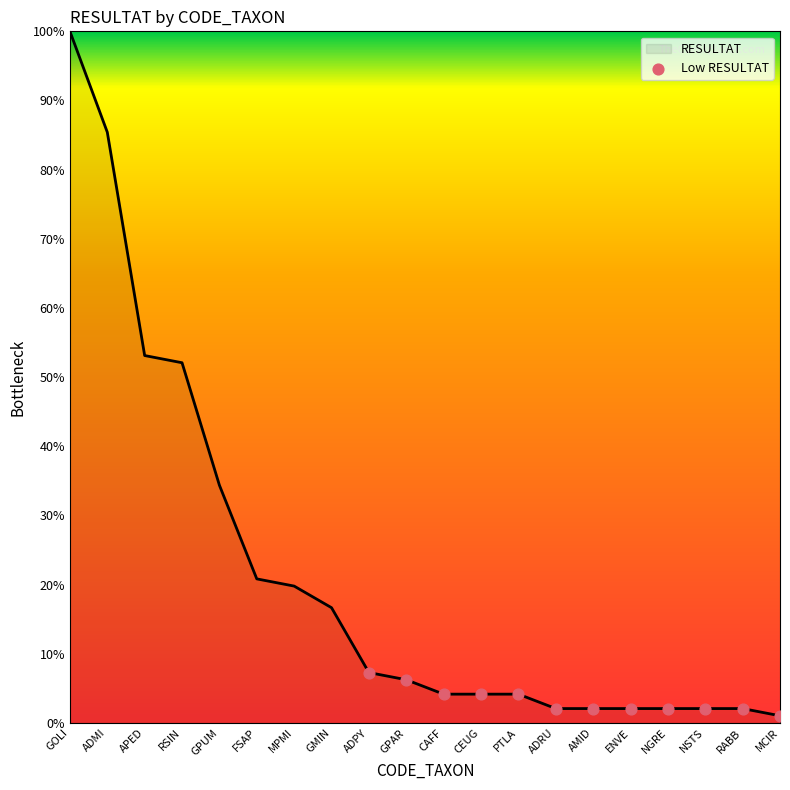

Between ADMI and ADPY, which is larger?

ADMI